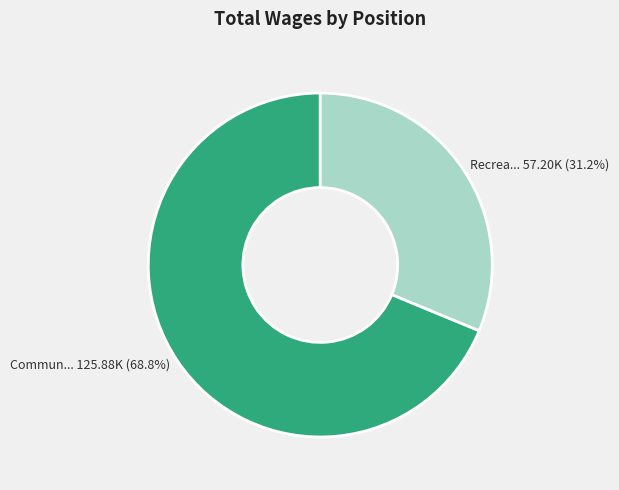

Which slice is the smallest?

Recreation Program Supervisor